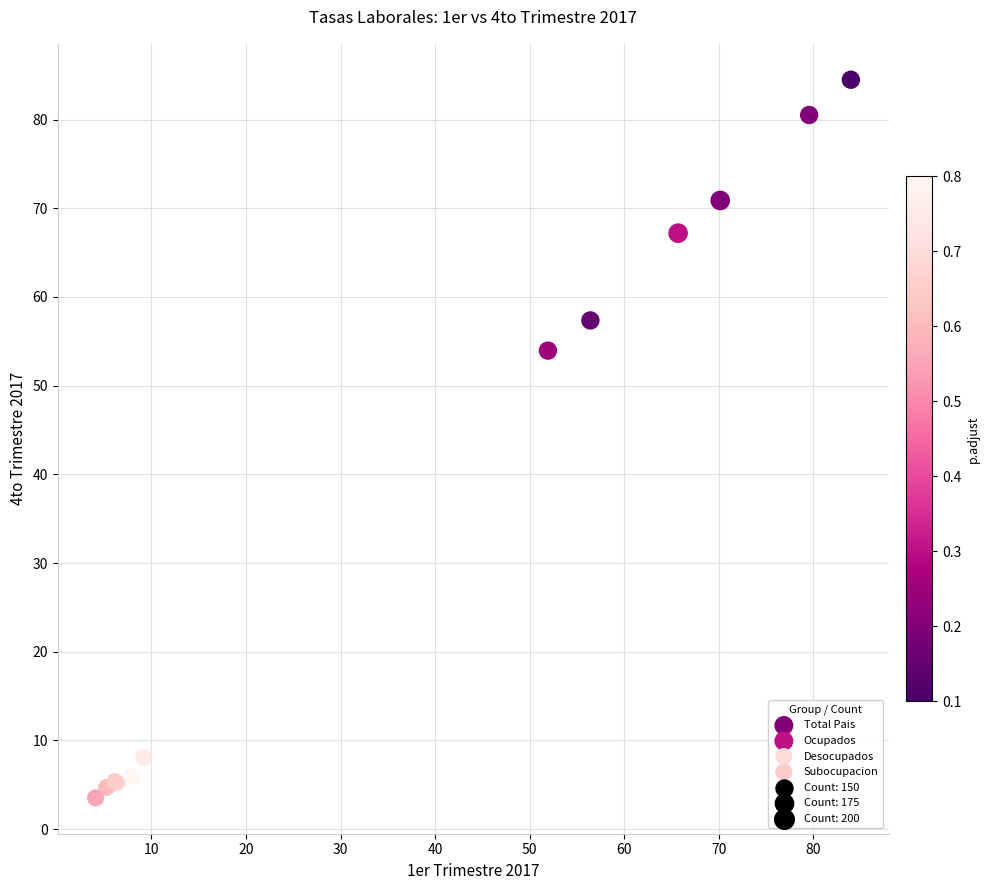

Which series has the largest Y range (max minus min)?

Total Pais